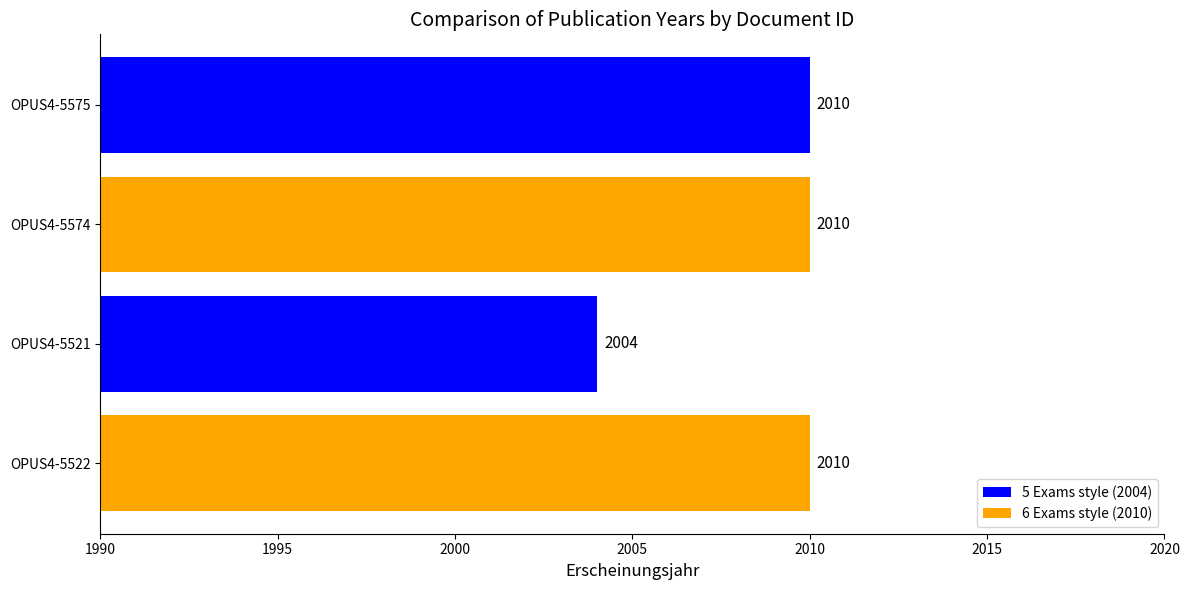

Approximately how many times larger is the value at OPUS4-5575 compared to OPUS4-5522?

1.0